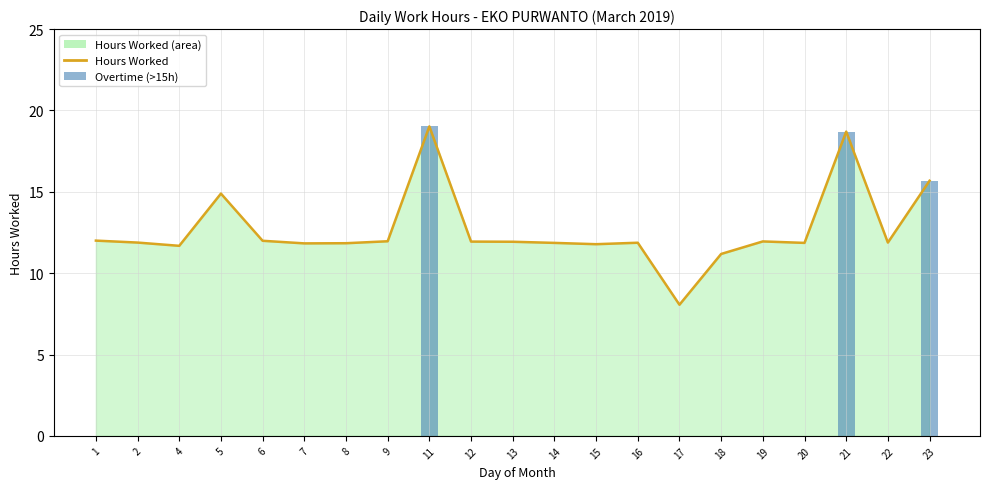

What is the value of the 18th bar from the left?

11.9